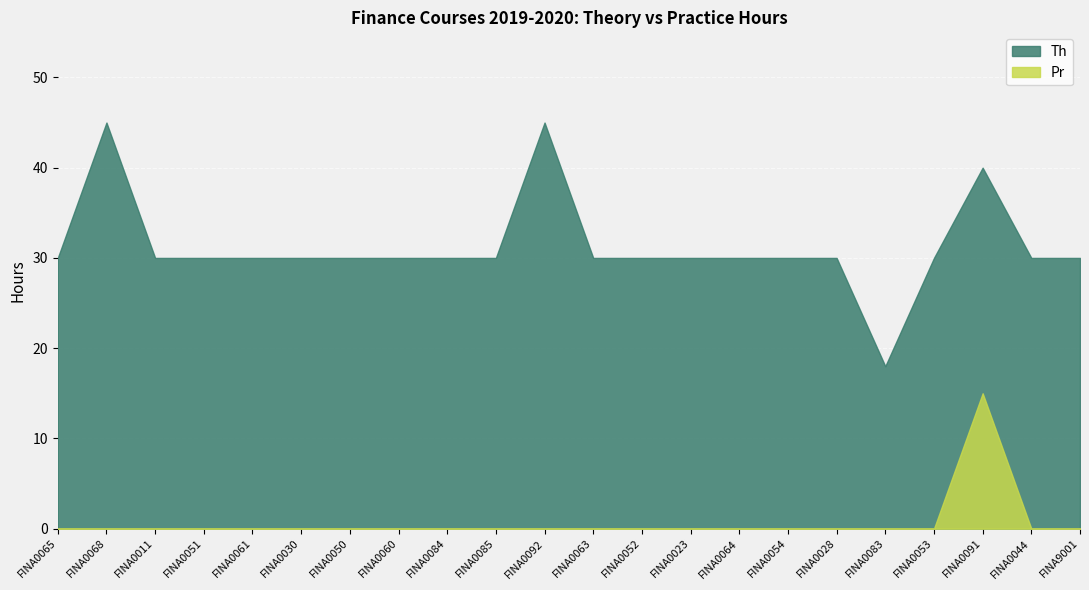

True or false: Th and Pr cross at least once.

False